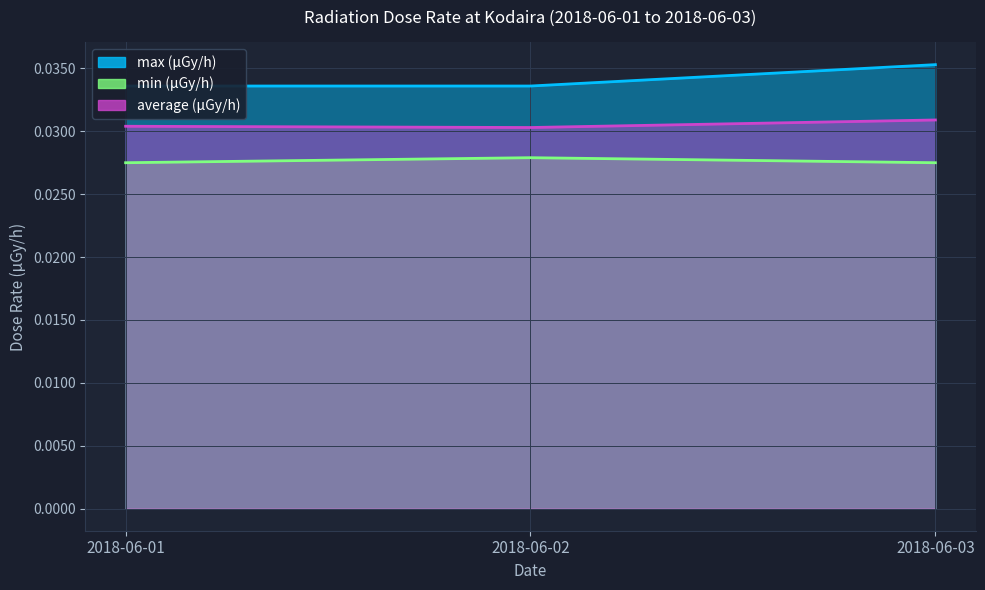

Reading right to left, extract all data points from this chart.

max (μGy/h): 2018-06-03=0.0	2018-06-02=0.0	2018-06-01=0.0
min (μGy/h): 2018-06-03=0.0	2018-06-02=0.0	2018-06-01=0.0
average (μGy/h): 2018-06-03=0.0	2018-06-02=0.0	2018-06-01=0.0